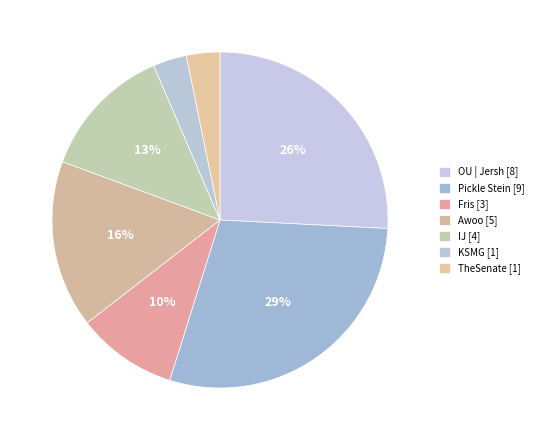

Which has a higher value, Fris or KSMG?

Fris